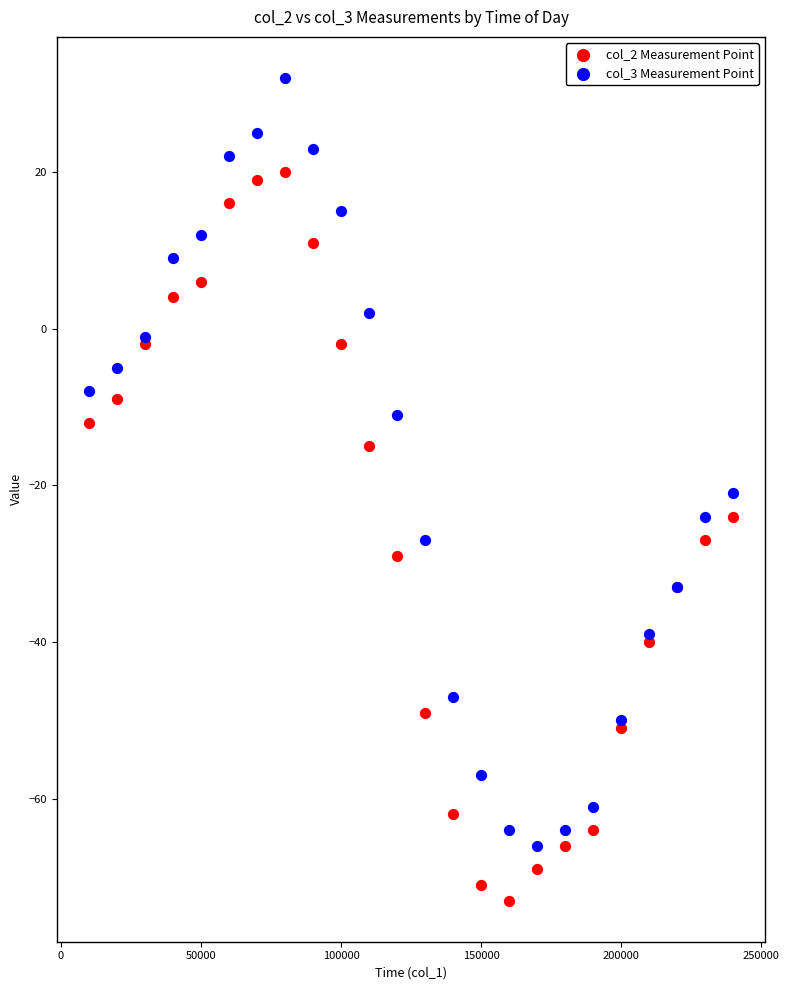

What is the X range (max minus min) for the scatter plot?

230000